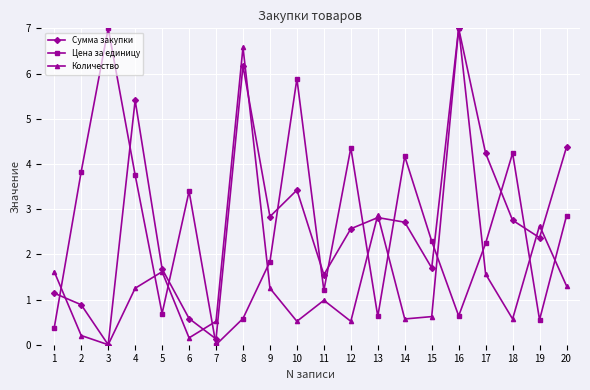

At how many categories does at least one series exceed 0?

20